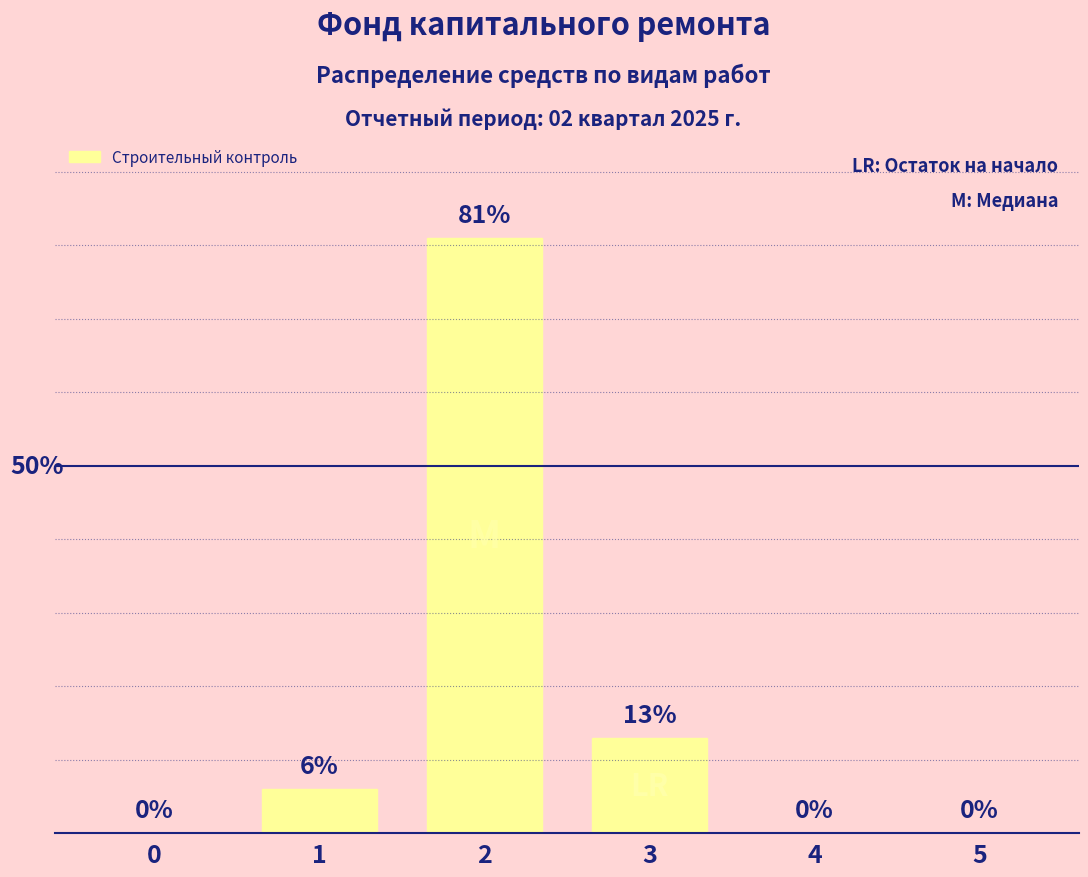

Are the bars horizontal?

No